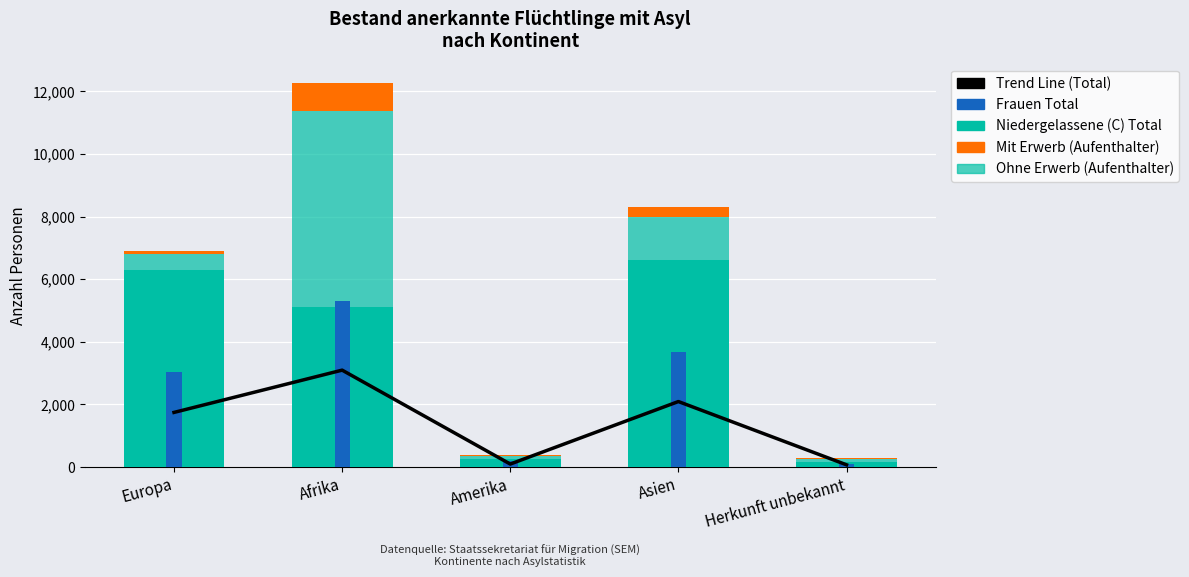

How many values in the Trend Line (Total) series exceed 1742?

3